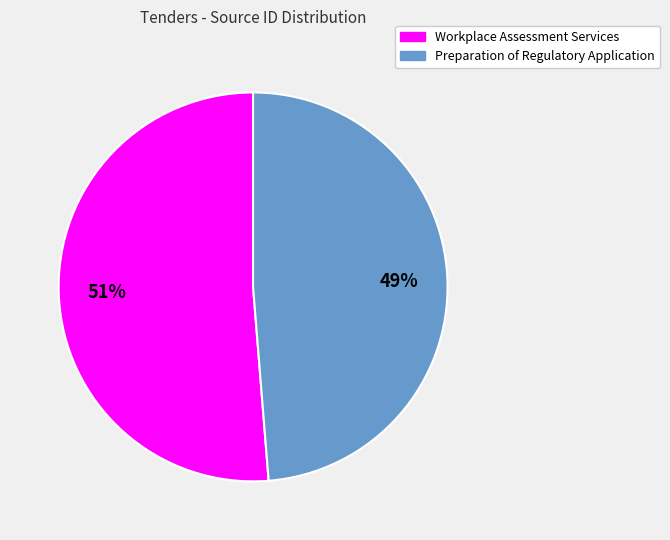

What is the largest slice in the pie chart?

Workplace Assessment Services